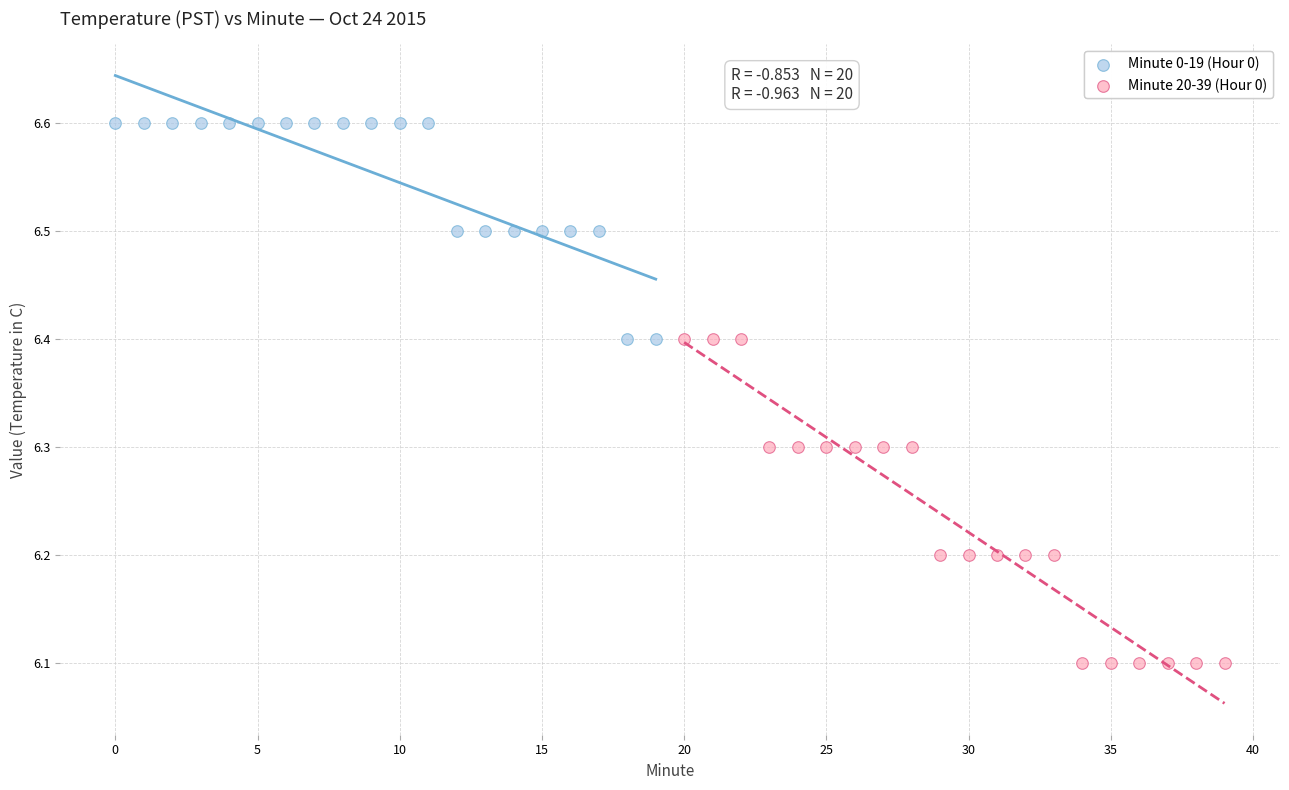

What are all the series names shown in the legend?

Minute 0-19 (Hour 0), Minute 20-39 (Hour 0)